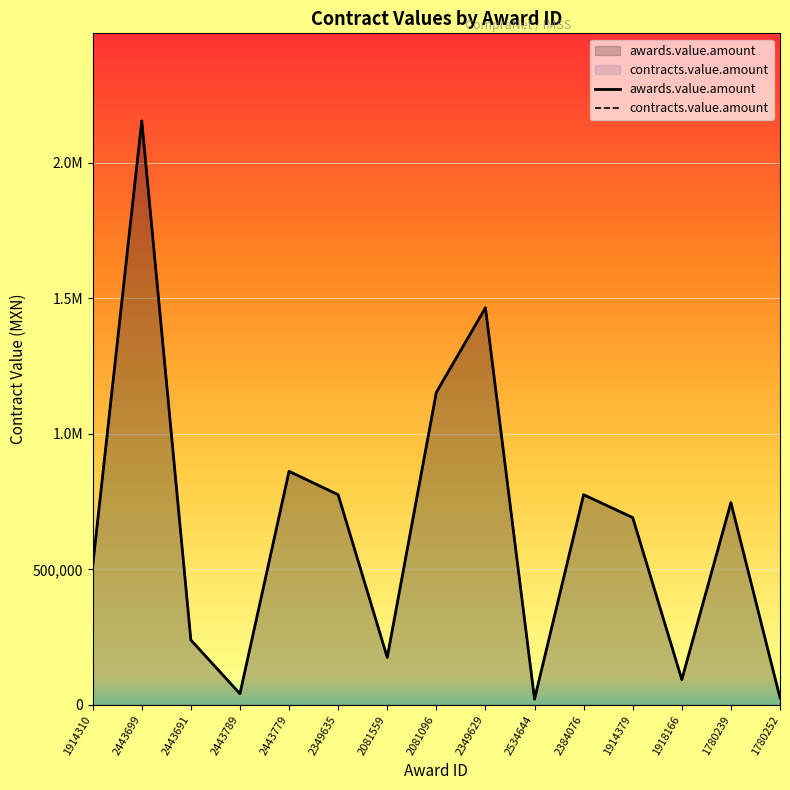

Is the value of awards.value.amount at 2384076 greater than the value of contracts.value.amount at 2443789?

Yes